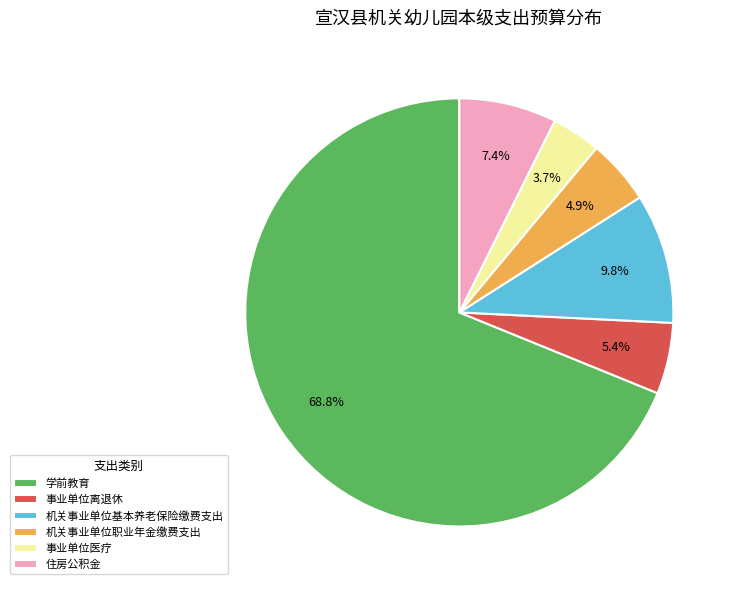

What percentage is the 机关事业单位职业年金缴费支出 slice, to the nearest percent?

5%